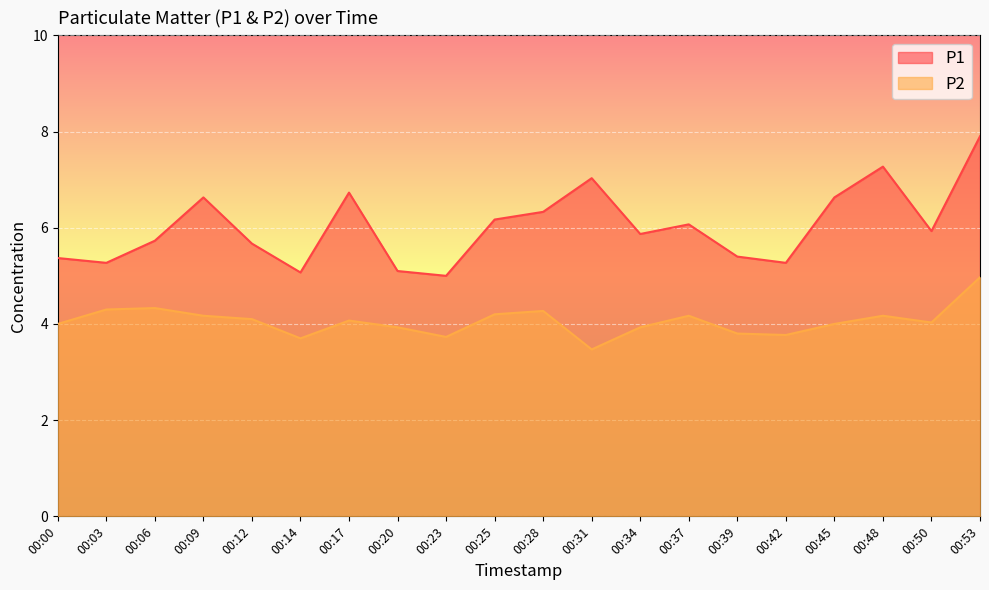

What are all the series names shown in the legend?

P1, P2